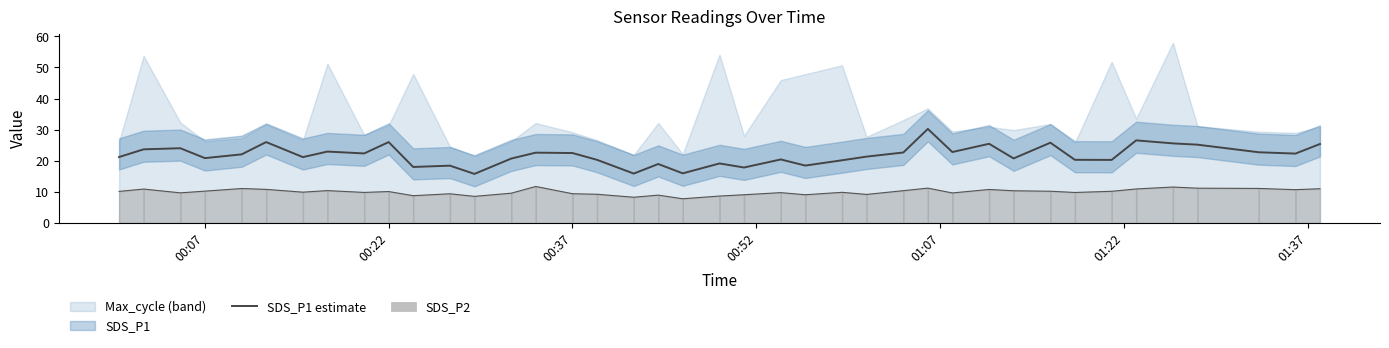

What is the highest value of the SDS_P1 estimate series?

30.2